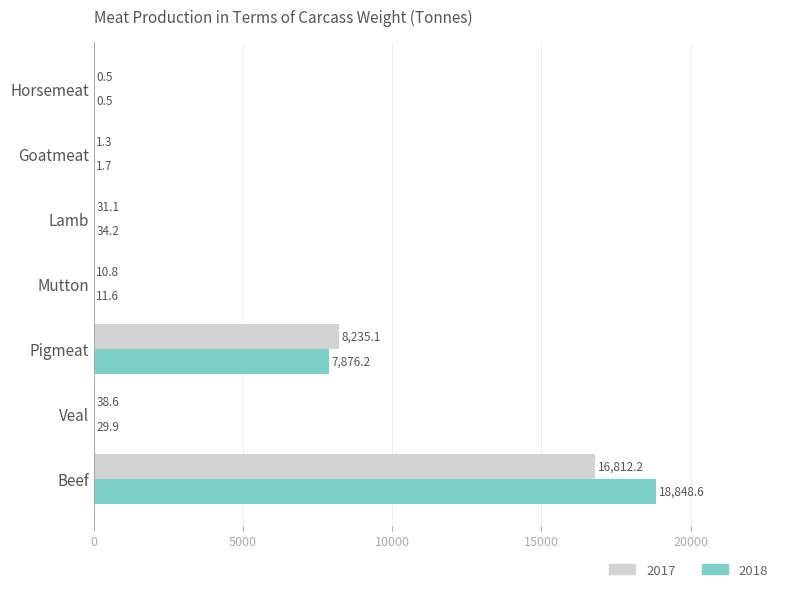

The value of 2018 at Beef is 18848.6. True or false?

True